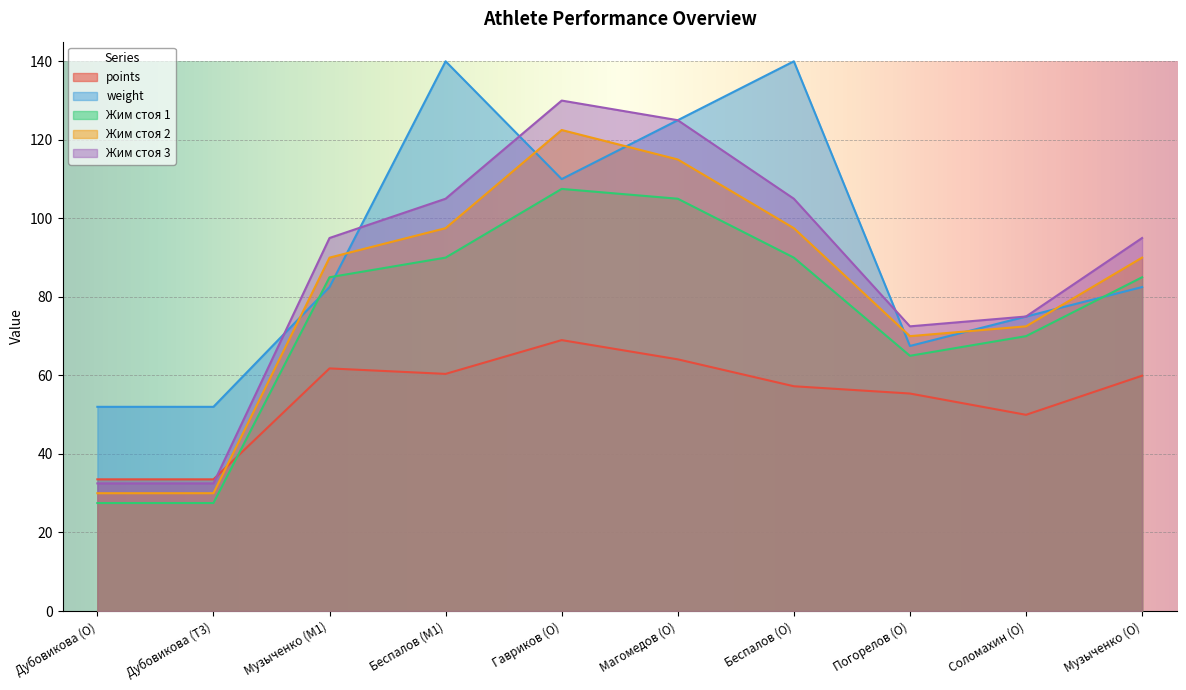

How many lines are shown in the chart?

5